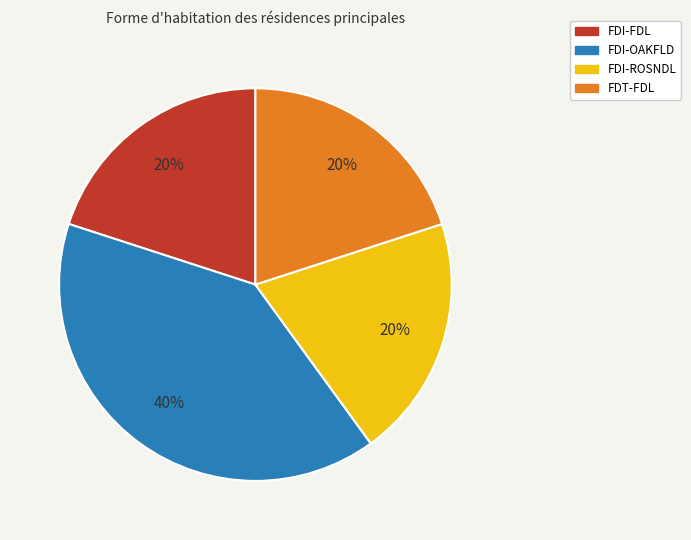

True or false: FDI-FDL accounts for 20% of the total.

True